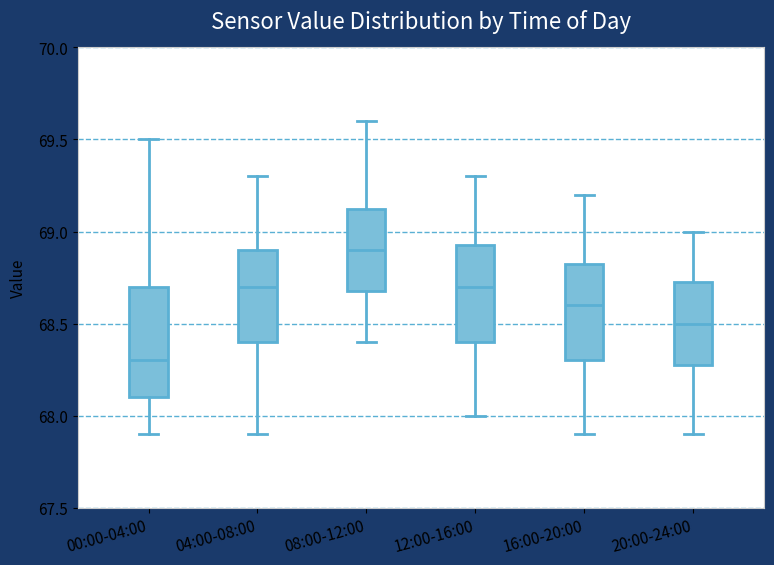

Which box has the highest median line?

08:00-12:00